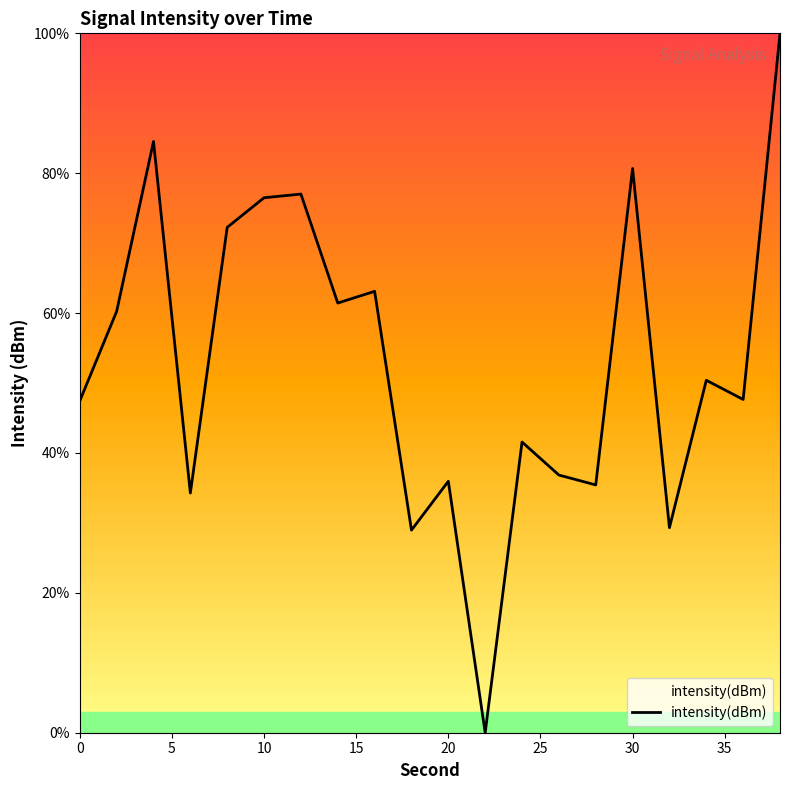

What is the difference between the maximum and minimum values?

100.0